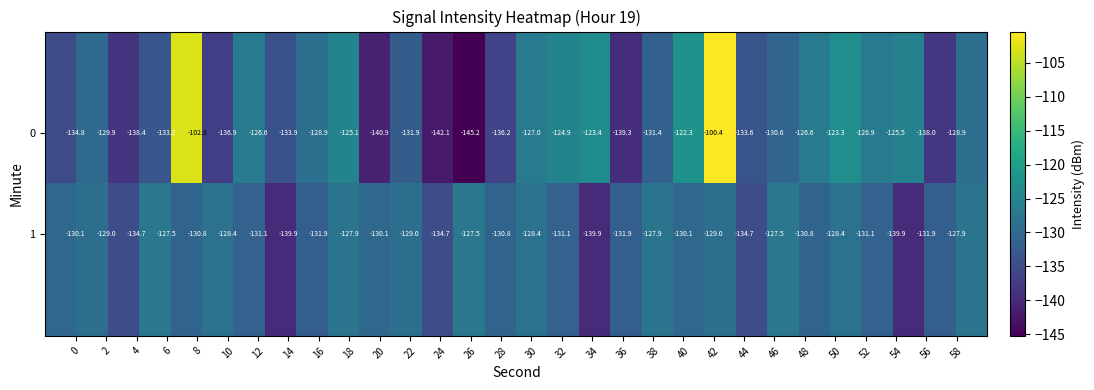

How many series are shown in this chart?

2